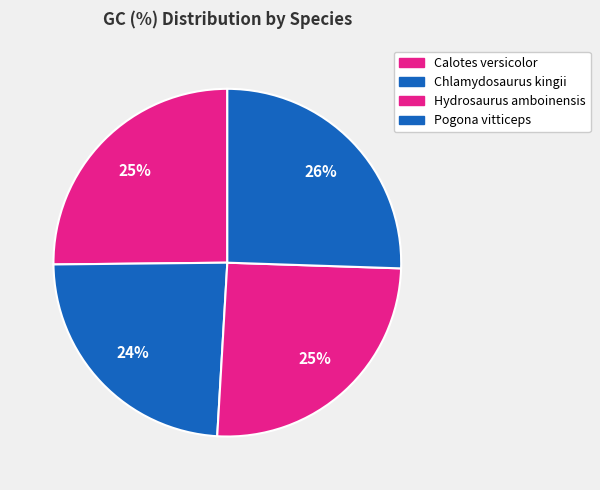

What is the ratio of the value at Calotes versicolor to the value at Pogona vitticeps?

1.0